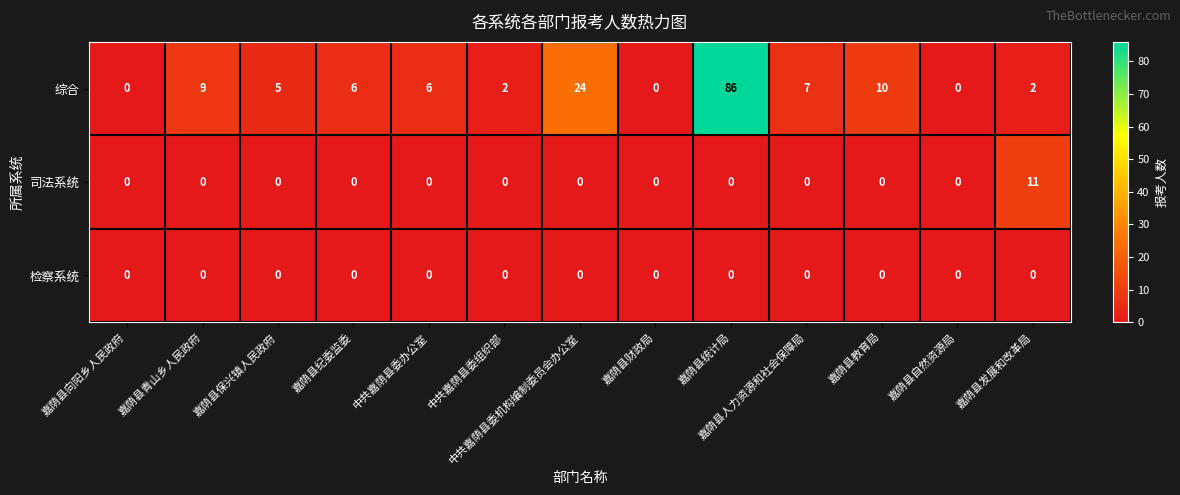

Rank the series by their maximum value, from highest to lowest.

综合, 司法系统, 检察系统